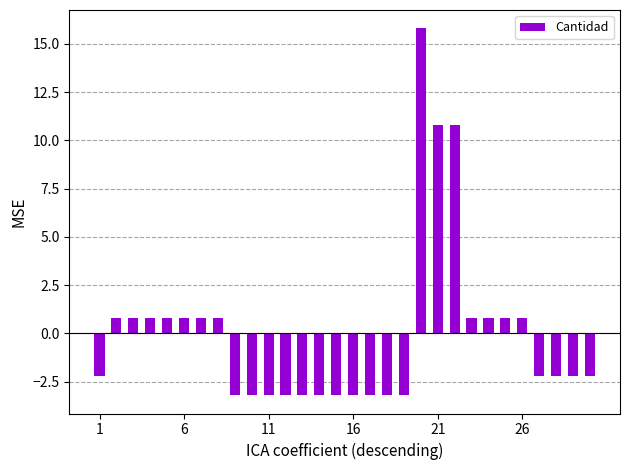

What is the value of the 10th bar from the left?

-3.2